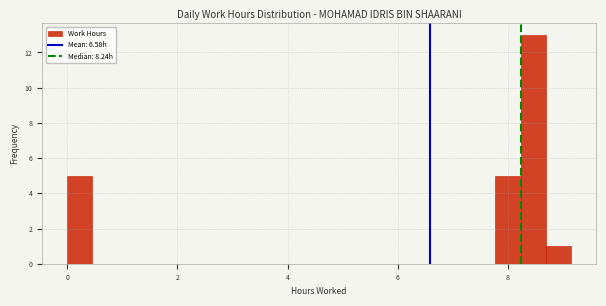

Read against the x-axis, roughly where is the centre of the tallest bar?

8.4